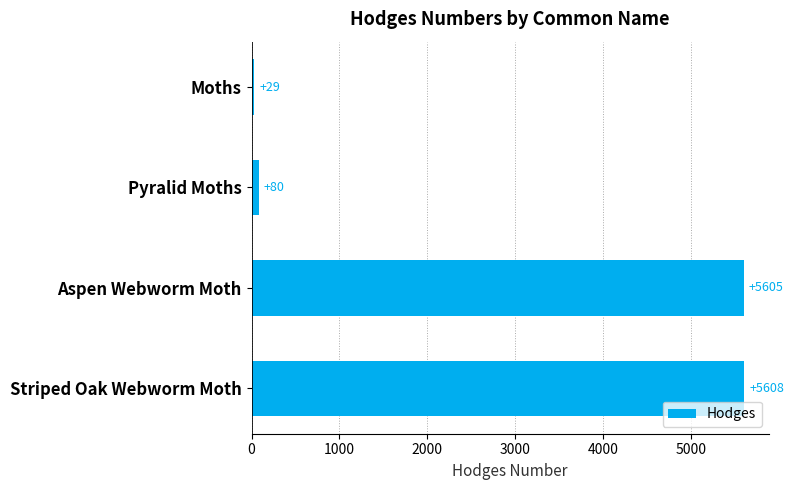

What is the difference between the maximum and minimum values?

5579.0